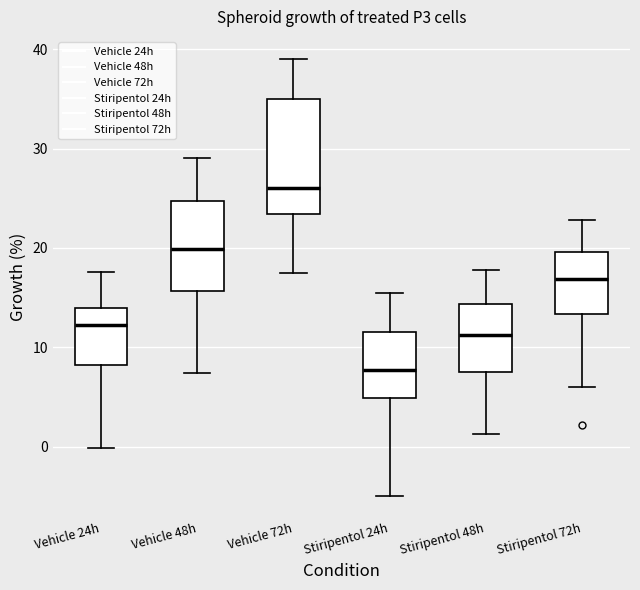

Which box's median line is the lowest?

Stiripentol 24h